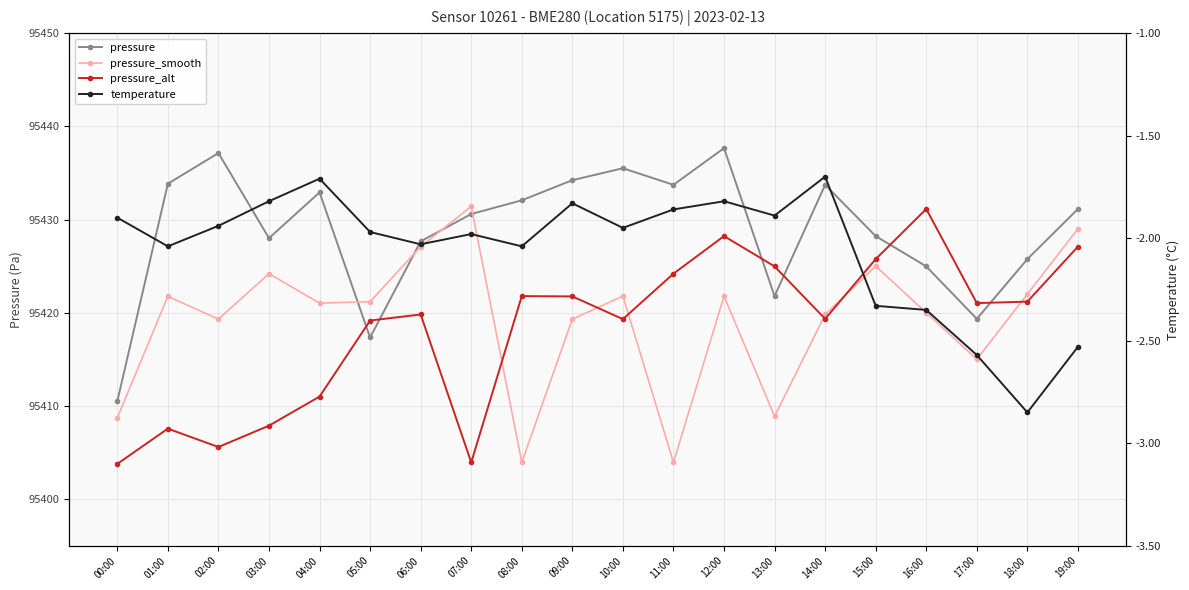

What is the label of the 7th point from the right?

13:00